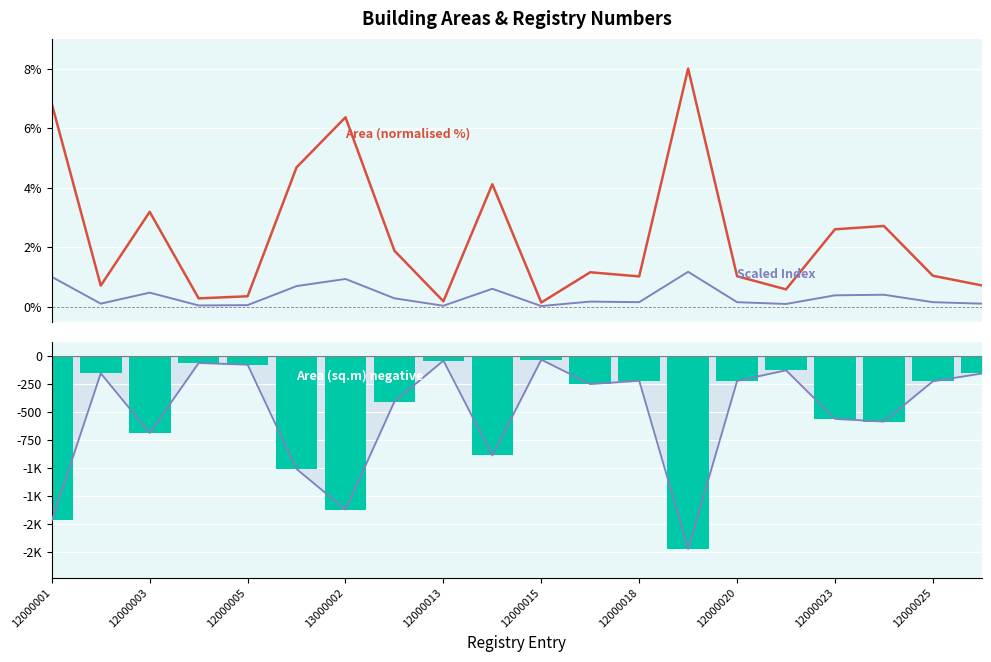

Which series has the widest spread of values?

Area trend line